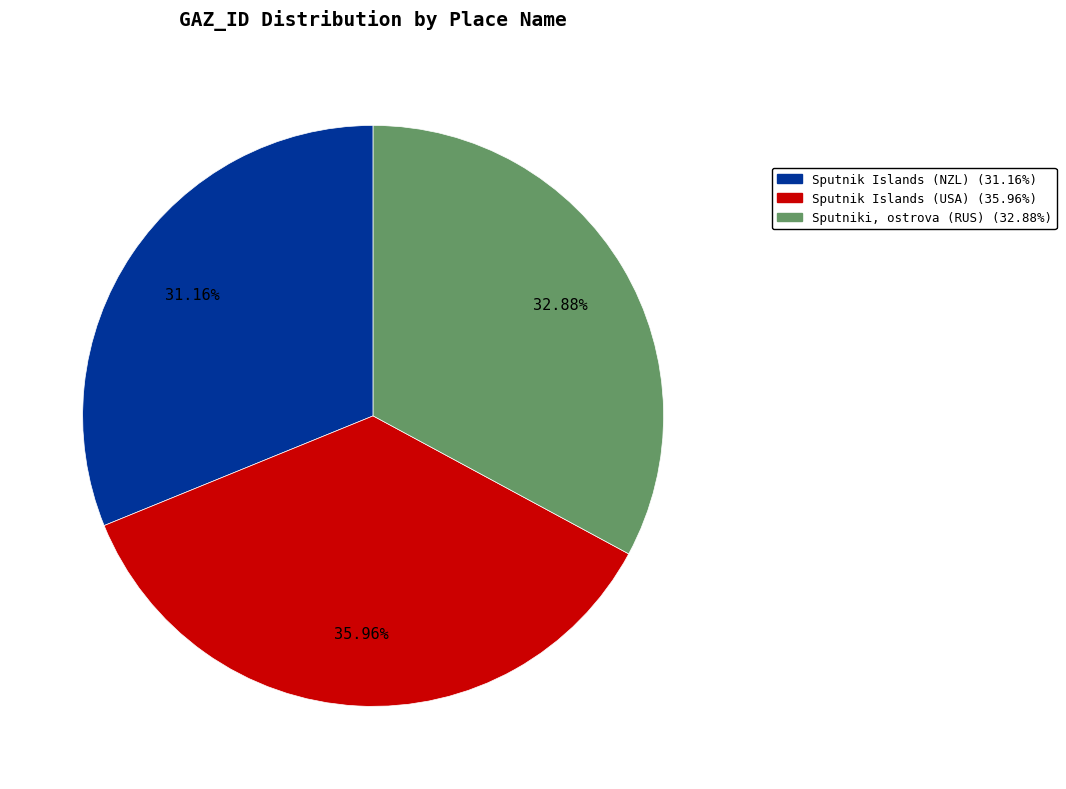

Between Sputniki, ostrova (RUS) and Sputnik Islands (USA), which is larger?

Sputnik Islands (USA)